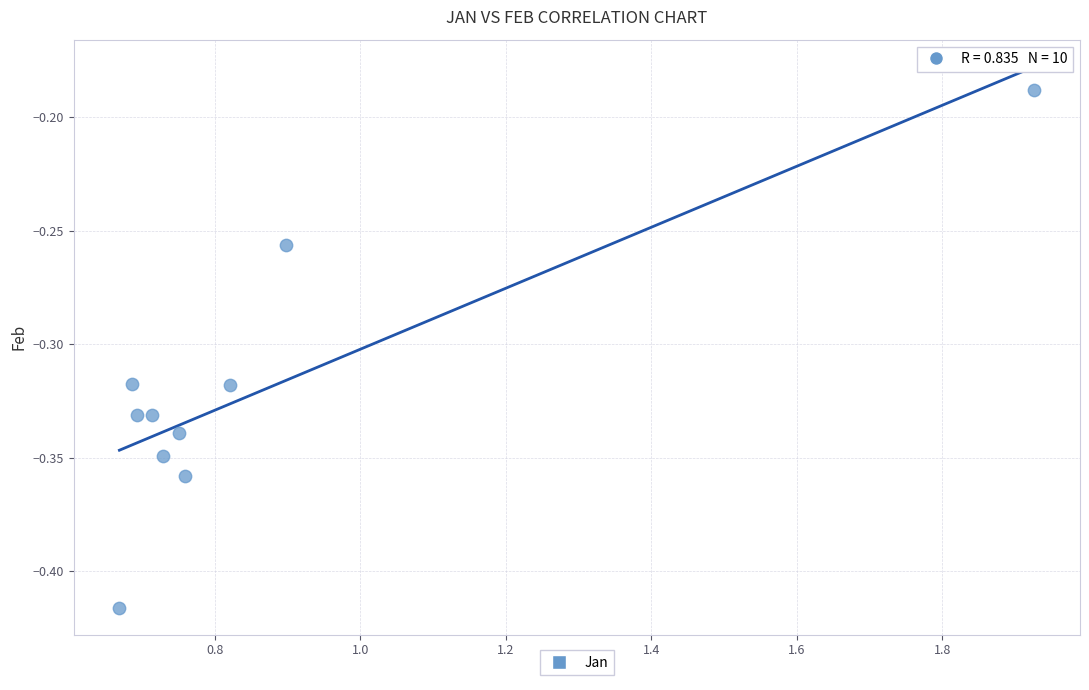

What is the range of X values (max minus min)?

1.3